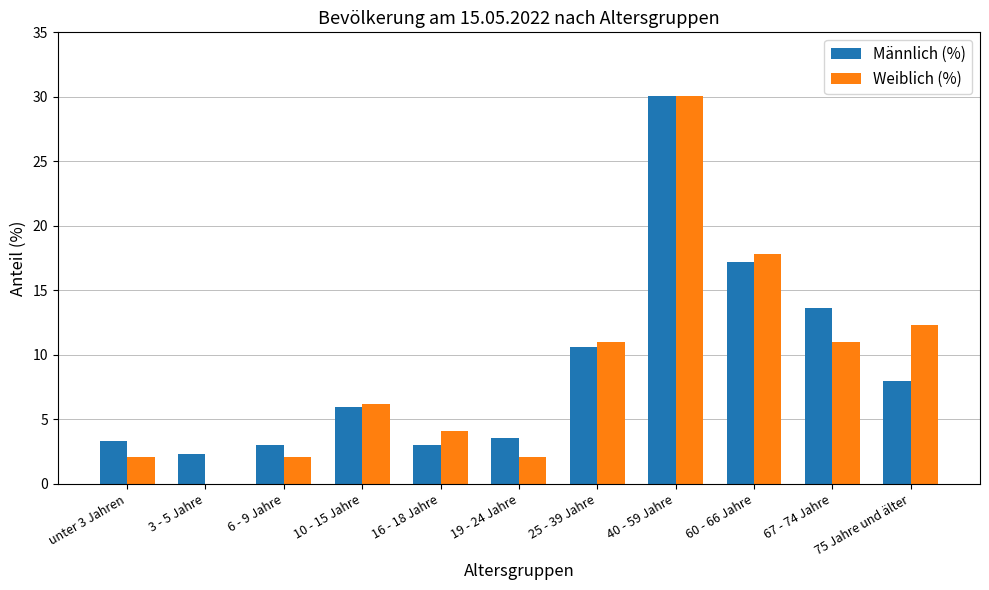

What is the sum of all Männlich (%) values?

100.7